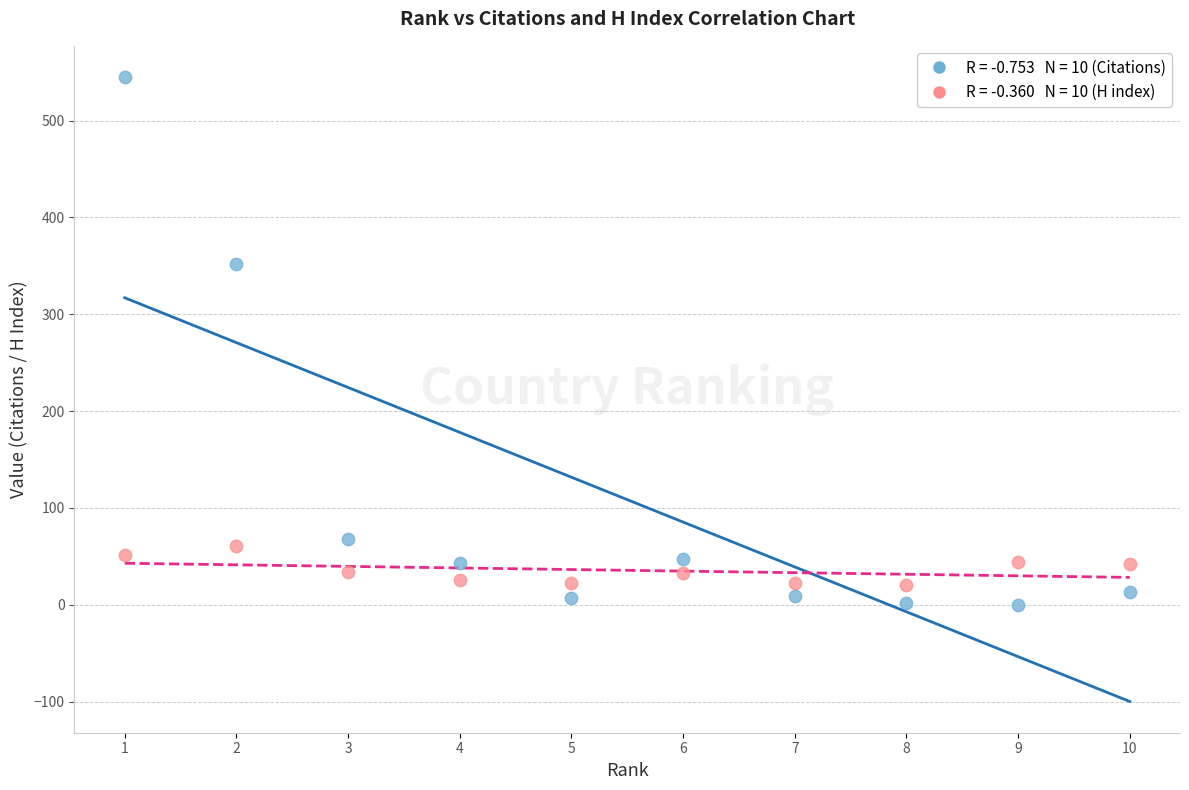

Across all data points, what is the range of X values (max minus min)?

9